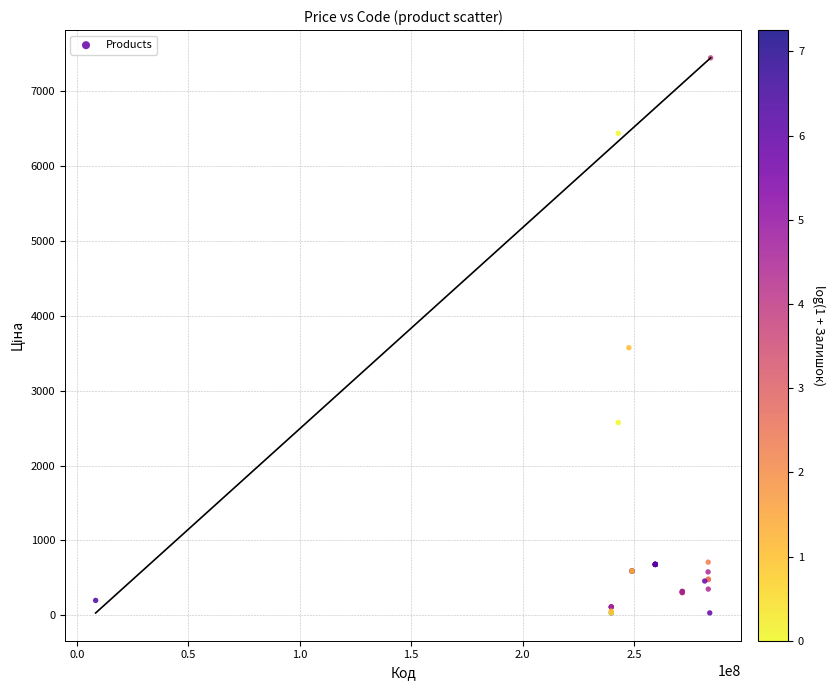

What Y value in the scatter plot is closest to 3737?

3573.6